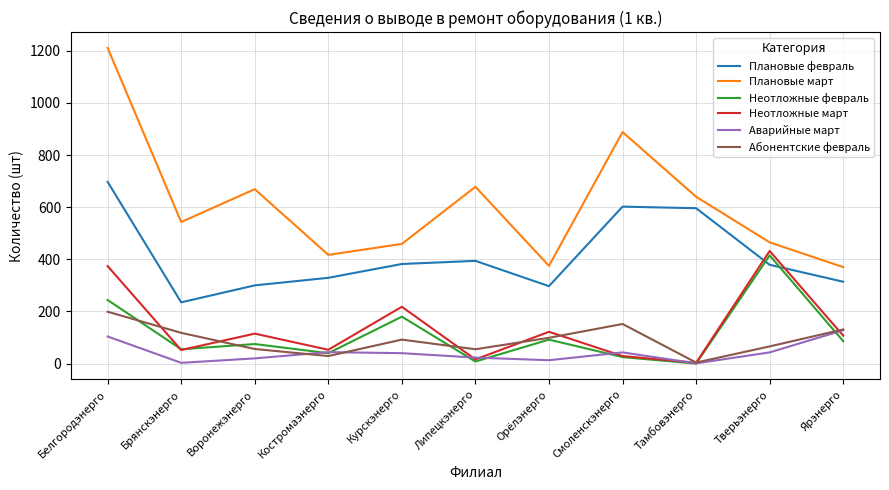

True or false: Неотложные февраль has more than 2 points higher than both neighbors.

True